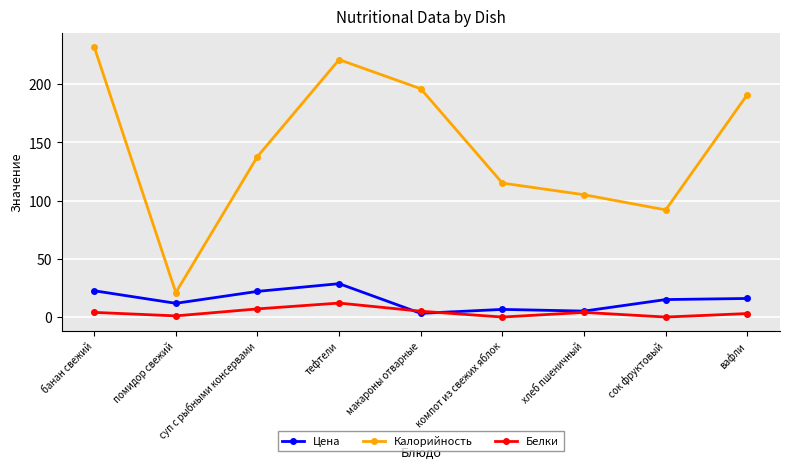

The value of Калорийность at суп с рыбными консервами is 137.8. True or false?

True